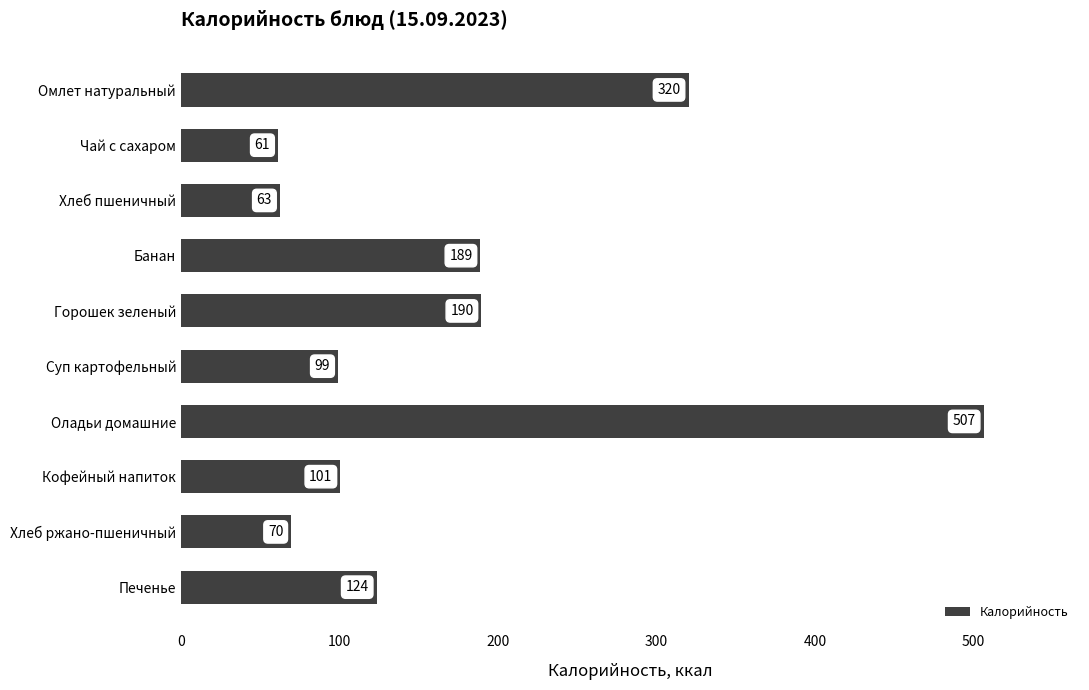

Approximately how many times larger is the value at Хлеб пшеничный compared to Кофейный напиток?

0.6